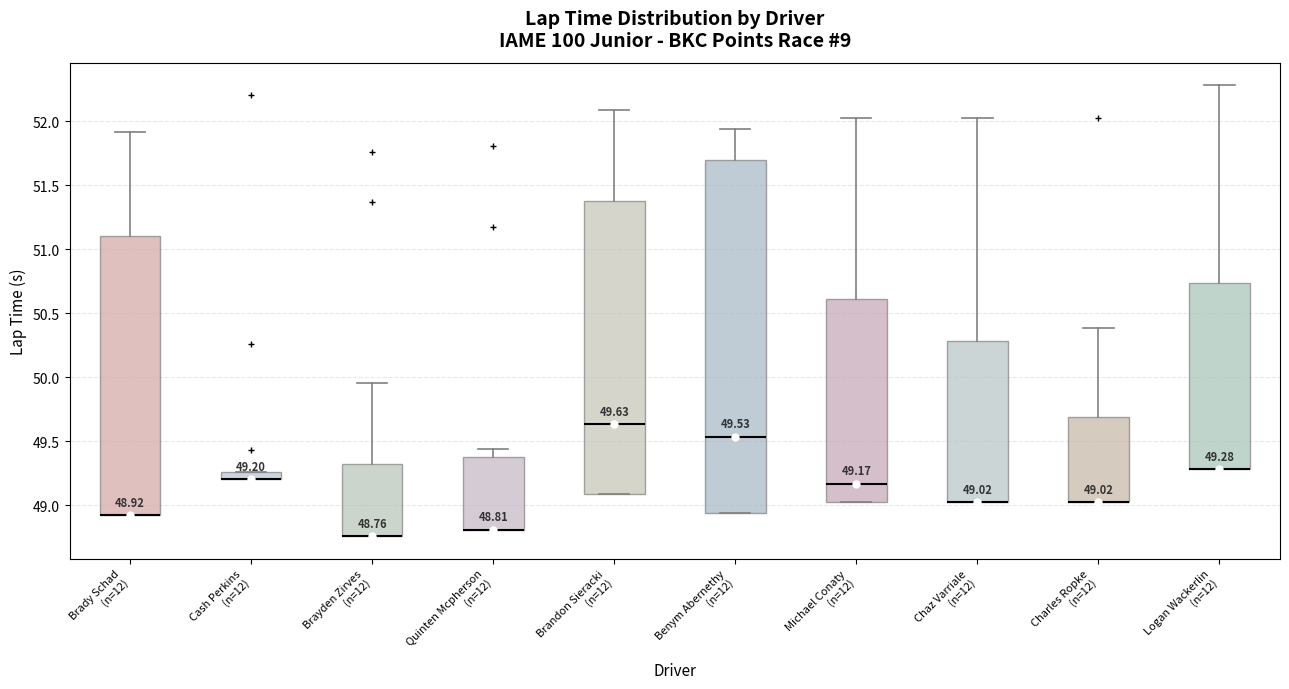

Comparing the boxes themselves (not the whiskers), which one is the tallest?

Benym Abernethy (n=12)